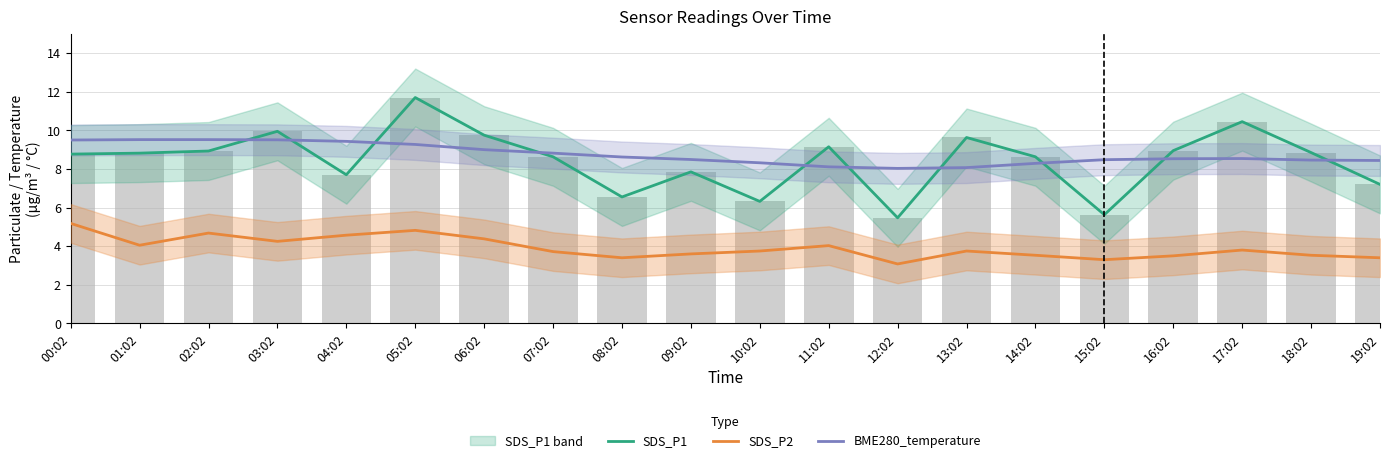

Is it true that BME280_temperature equals 12.8 at 14:02?

False